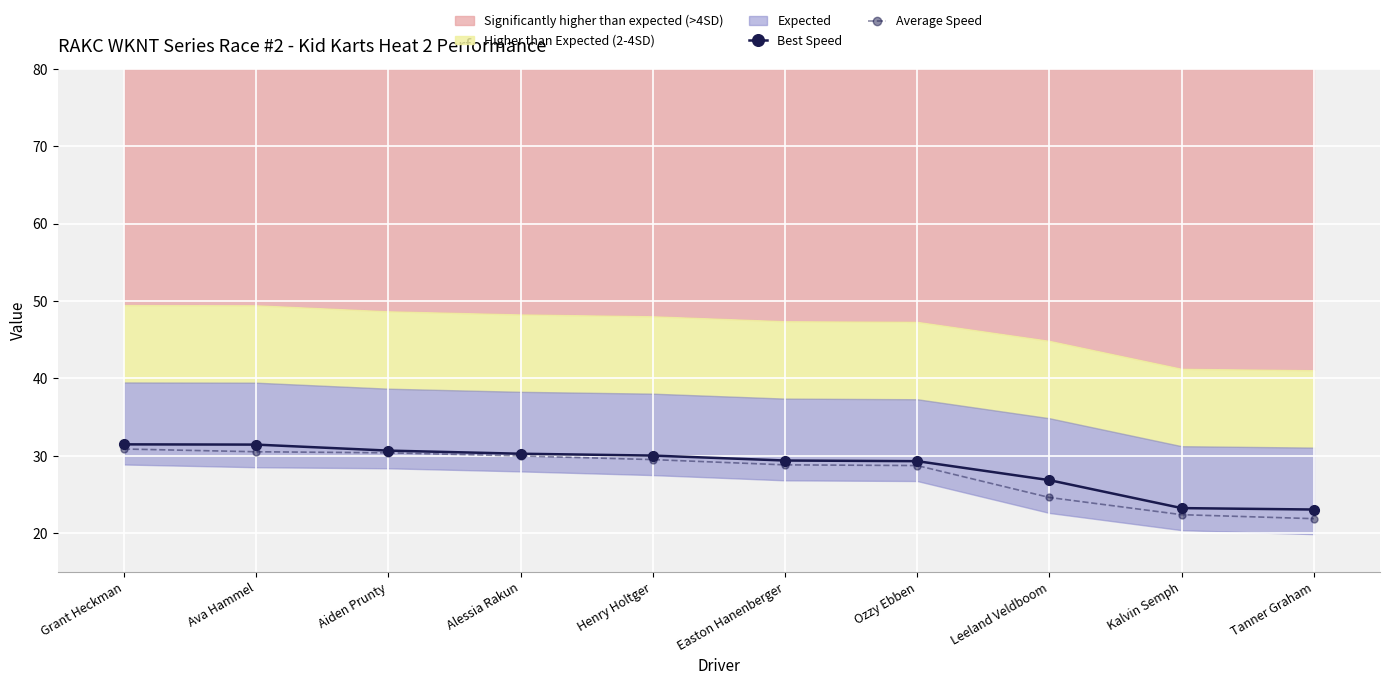

What is the total value across all series at Aiden Prunty?

61.0